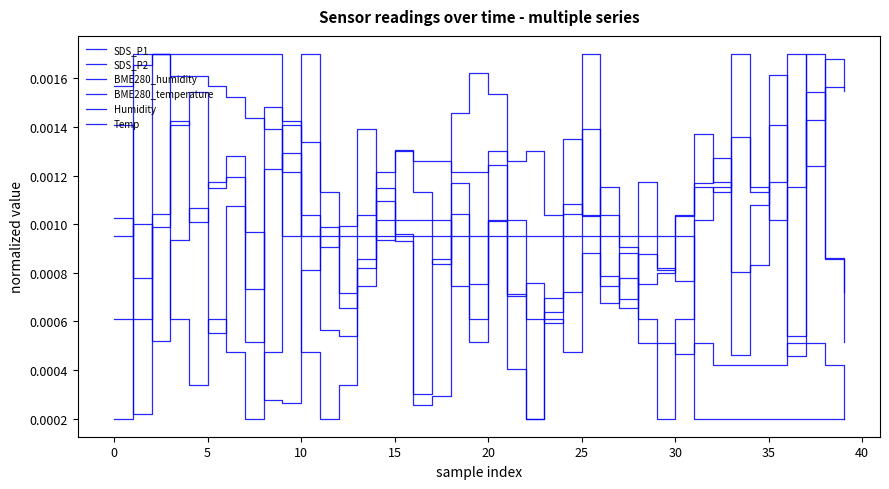

Does the chart have visible grid lines?

No